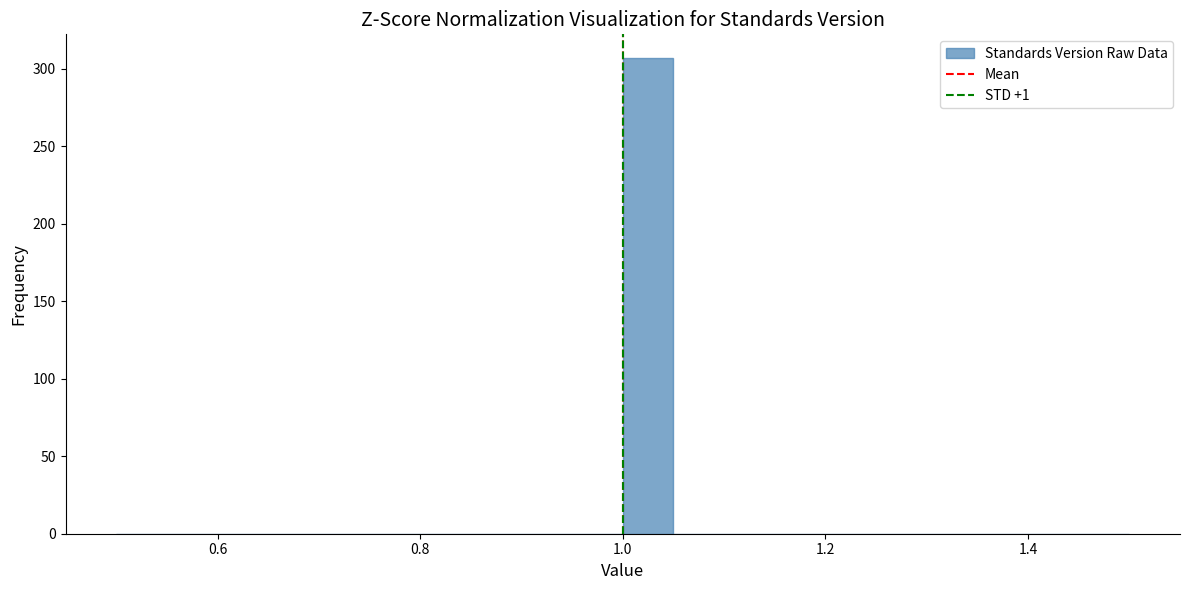

Around what value on the x-axis is the tallest bar? Give the approximate position of its centre, as read against the axis.

1.02